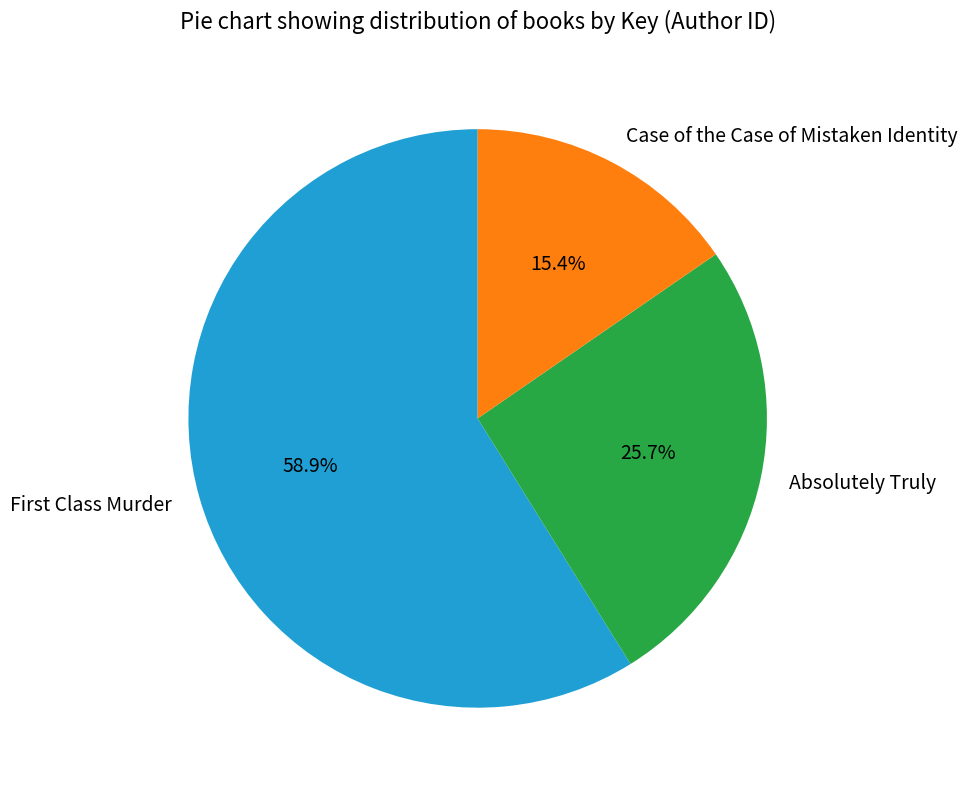

To the nearest percent, what portion does Absolutely Truly represent?

26%